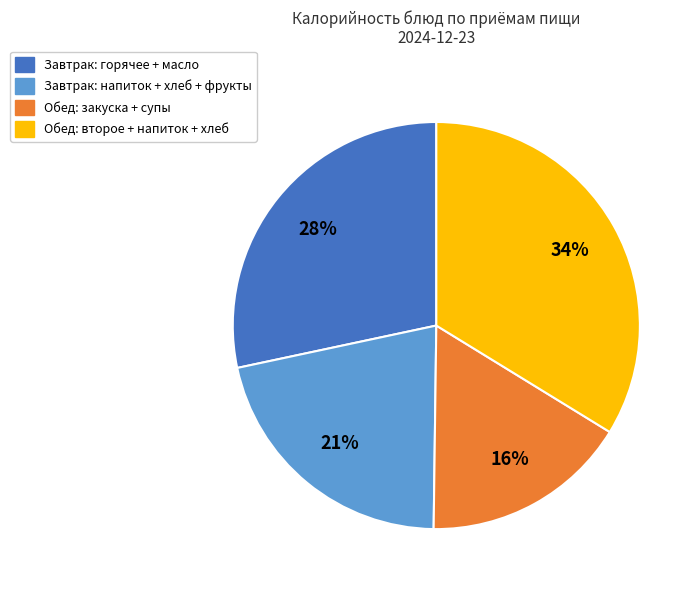

Do Обед: второе + напиток + хлеб and Завтрак: напиток + хлеб + фрукты together represent more than half of the pie?

Yes